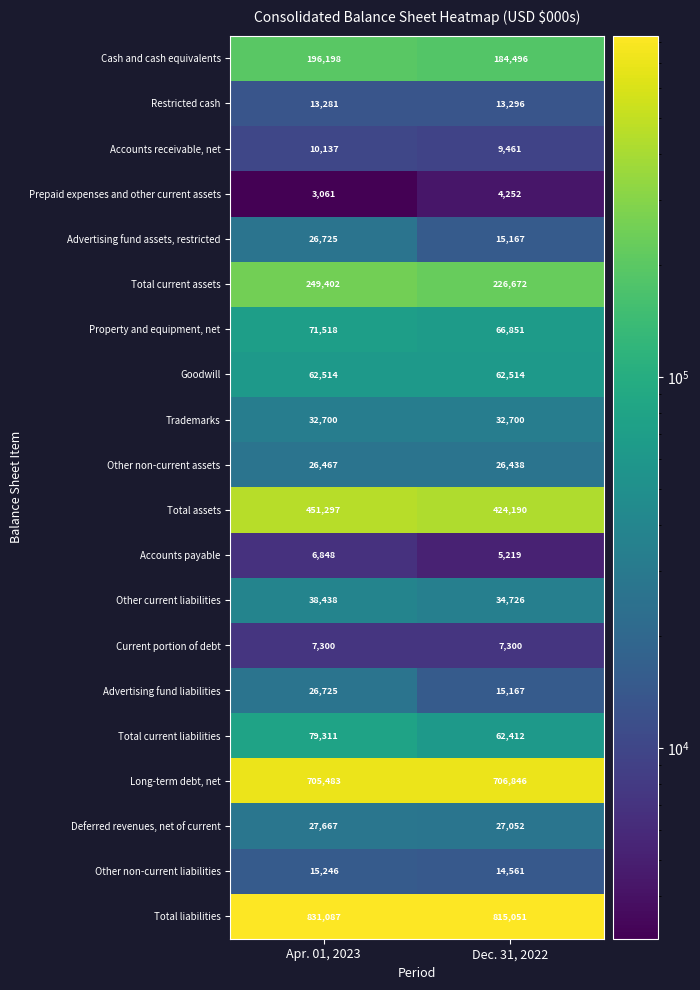

At which category is the sum across all series the highest?

Apr. 01, 2023